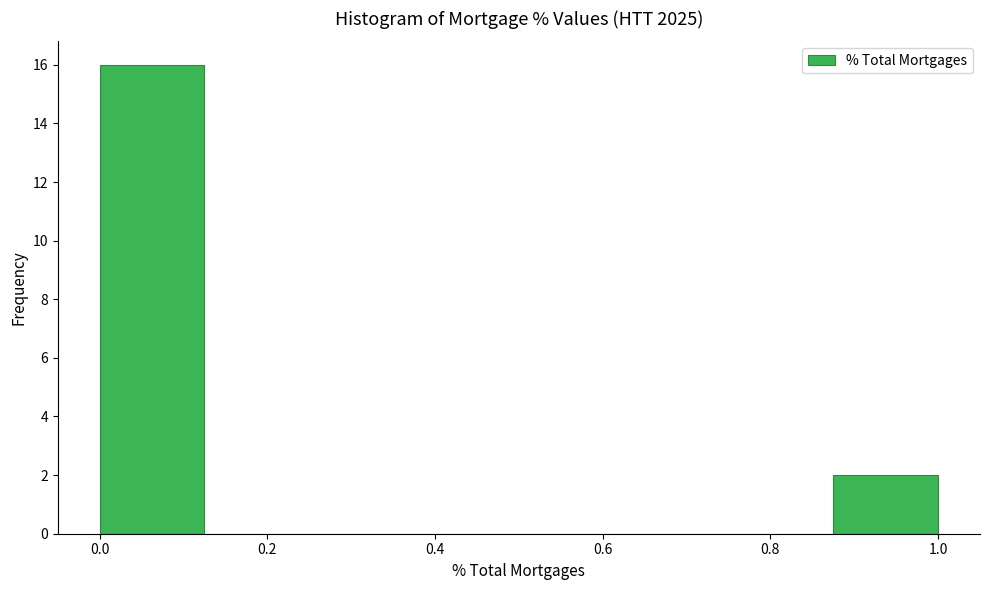

What is the height of the bar covering 0.000 to 0.125 on the x-axis? Neither the bar edges nor the heights are printed on the chart, so give them approximately, as read against the axes.

16